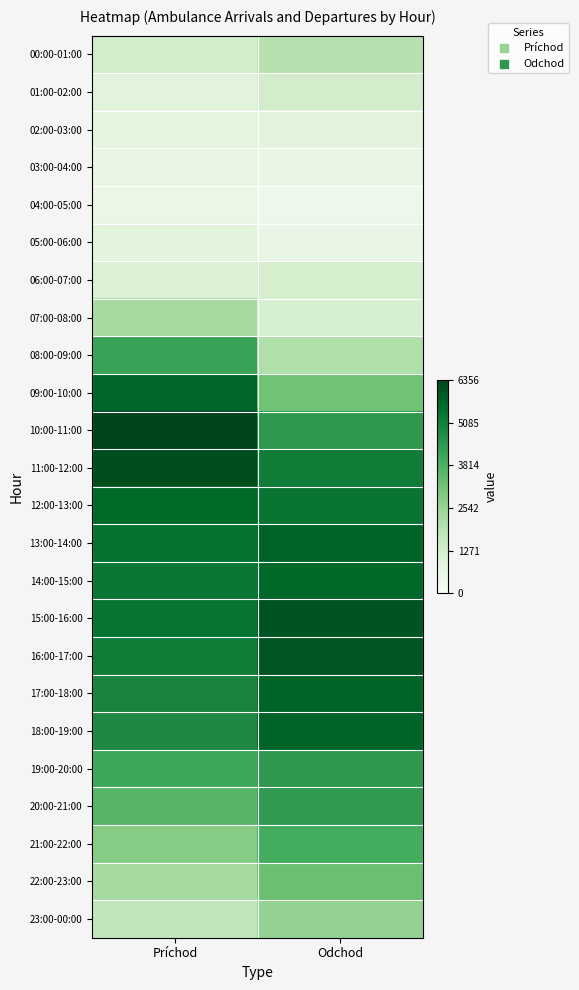

What is the total value across all series at Odchod?

12.9